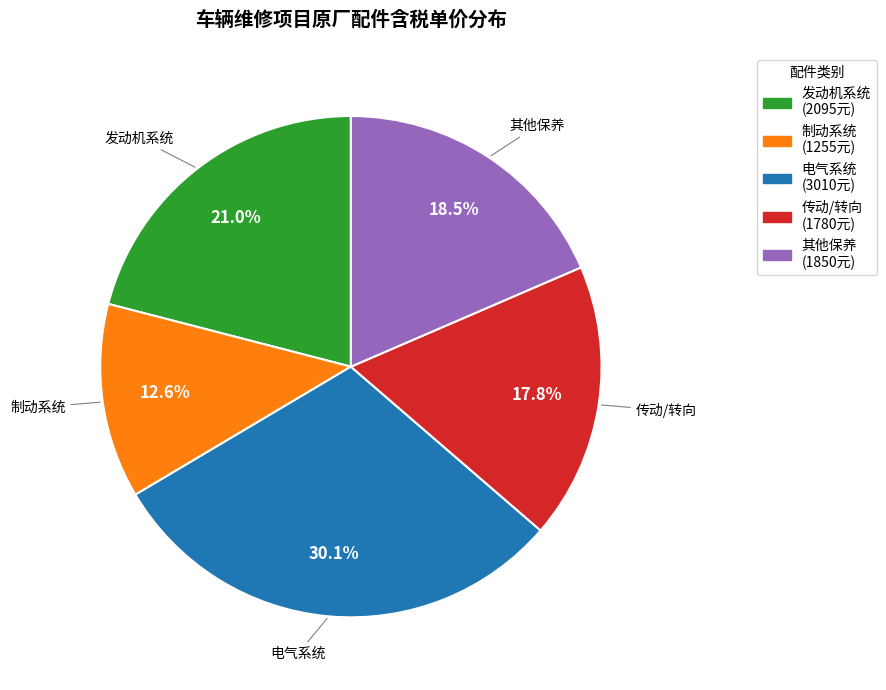

How many segments does this pie chart have?

5